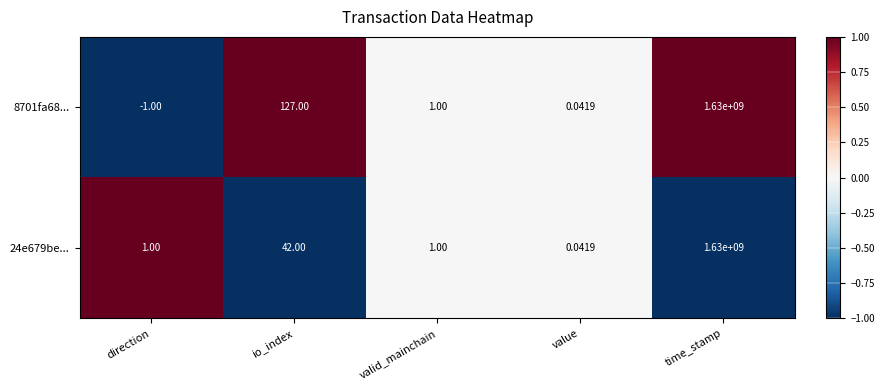

At which label does 8701fa68... first exceed 1?

io_index